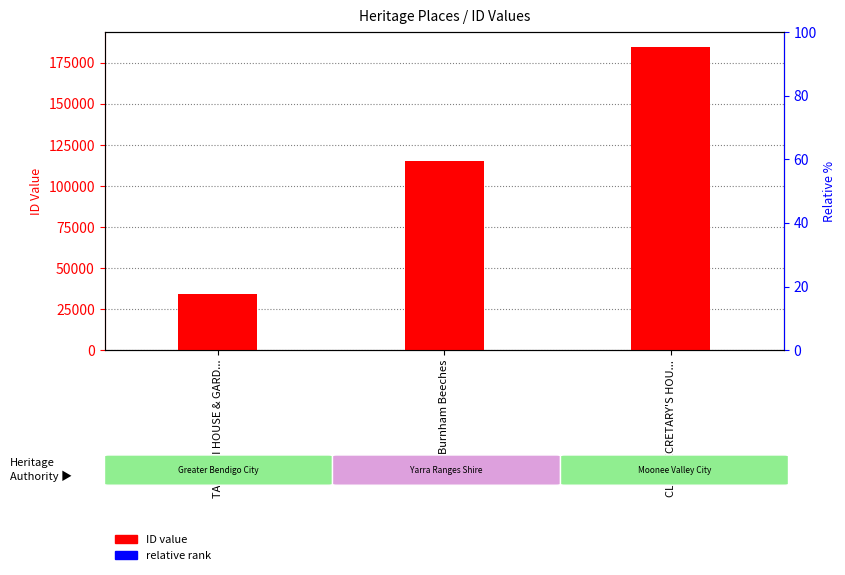

Between TAWARRI HOUSE & GARD... and CLUB SECRETARY'S HOU..., which series saw the biggest shift?

ID value